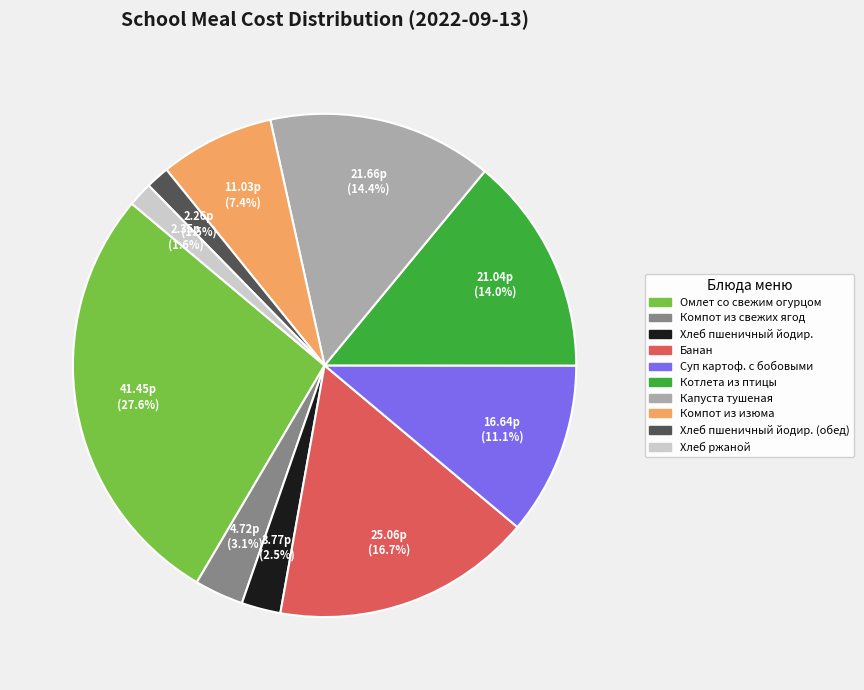

Does any single category account for the majority?

No